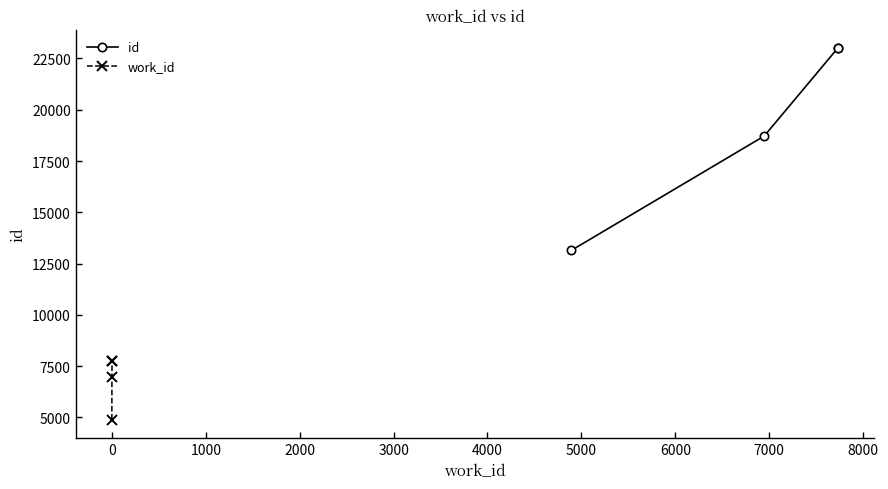

How many data points in id are less than 22993?

2